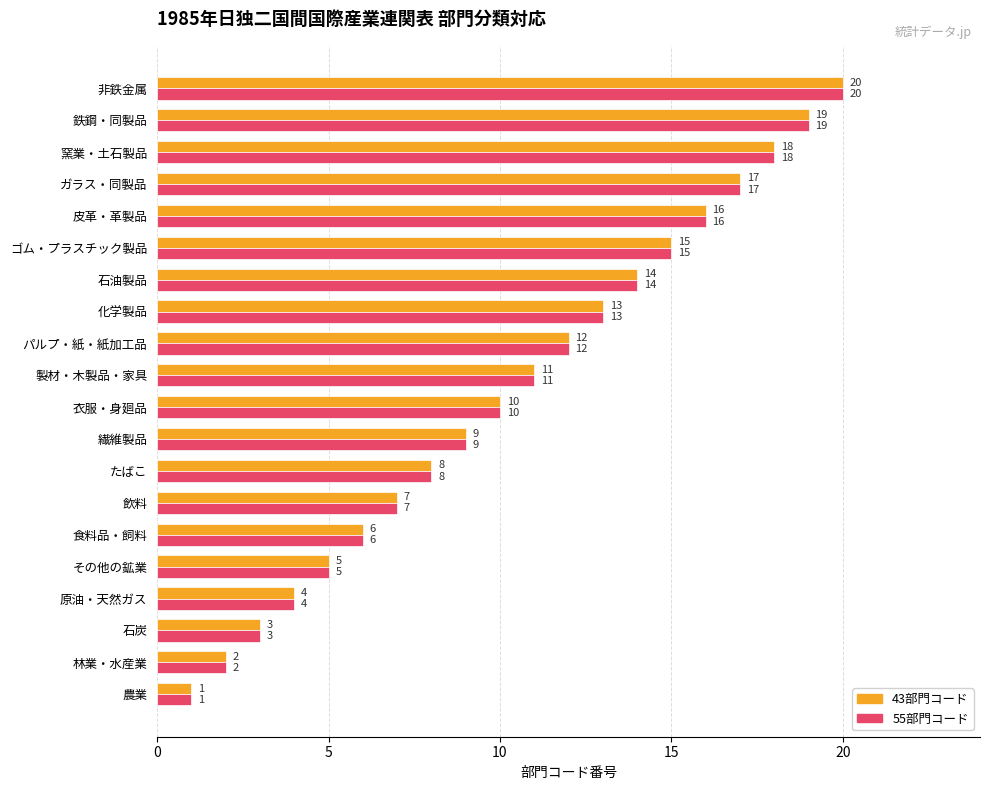

At which label is 55部門コード closest to 10?

衣服・身廻品